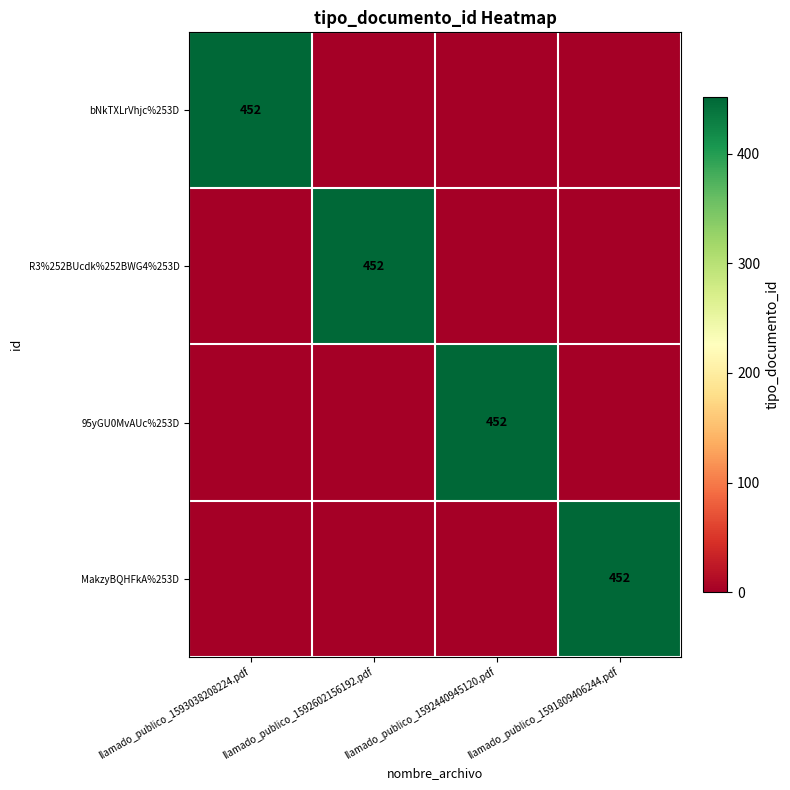

The value of 95yGU0MvAUc%253D at llamado_publico_1592440945120.pdf is 452. True or false?

True